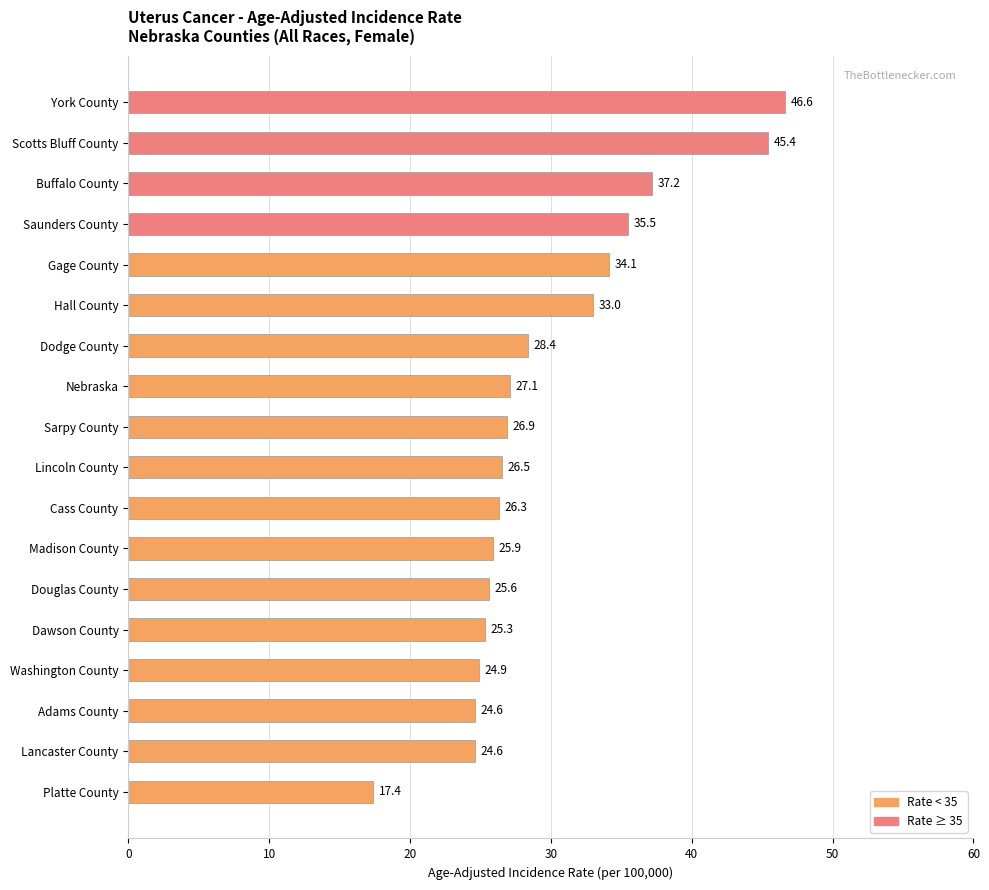

Reading top to bottom, list all the values displayed in this chart.

46.6	45.4	37.2	35.5	34.1	33.0	28.4	27.1	26.9	26.5	26.3	25.9	25.6	25.3	24.9	24.6	24.6	17.4